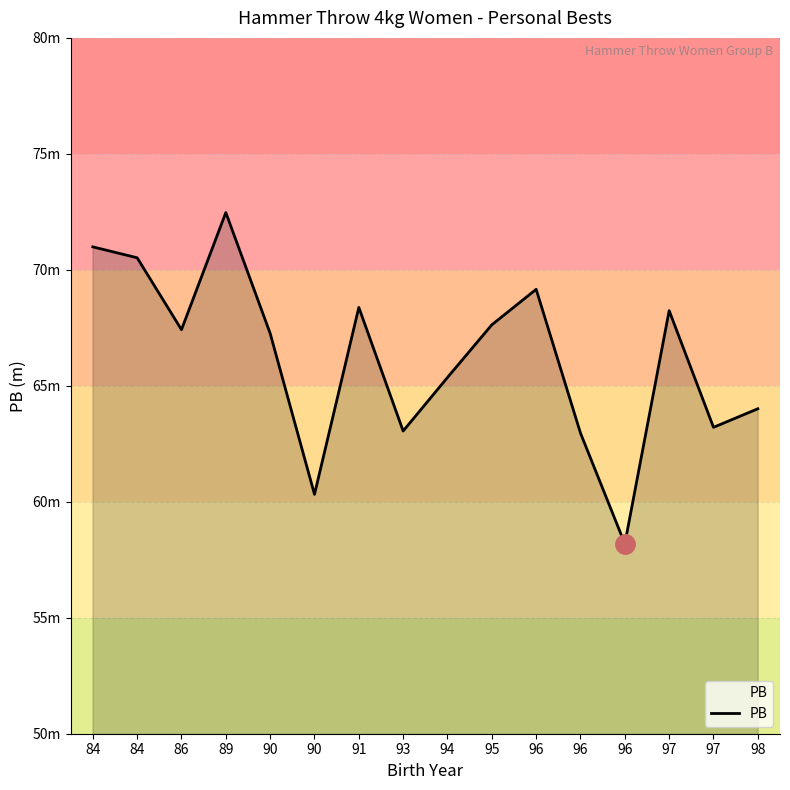

What is the sum of all values?

1059.2